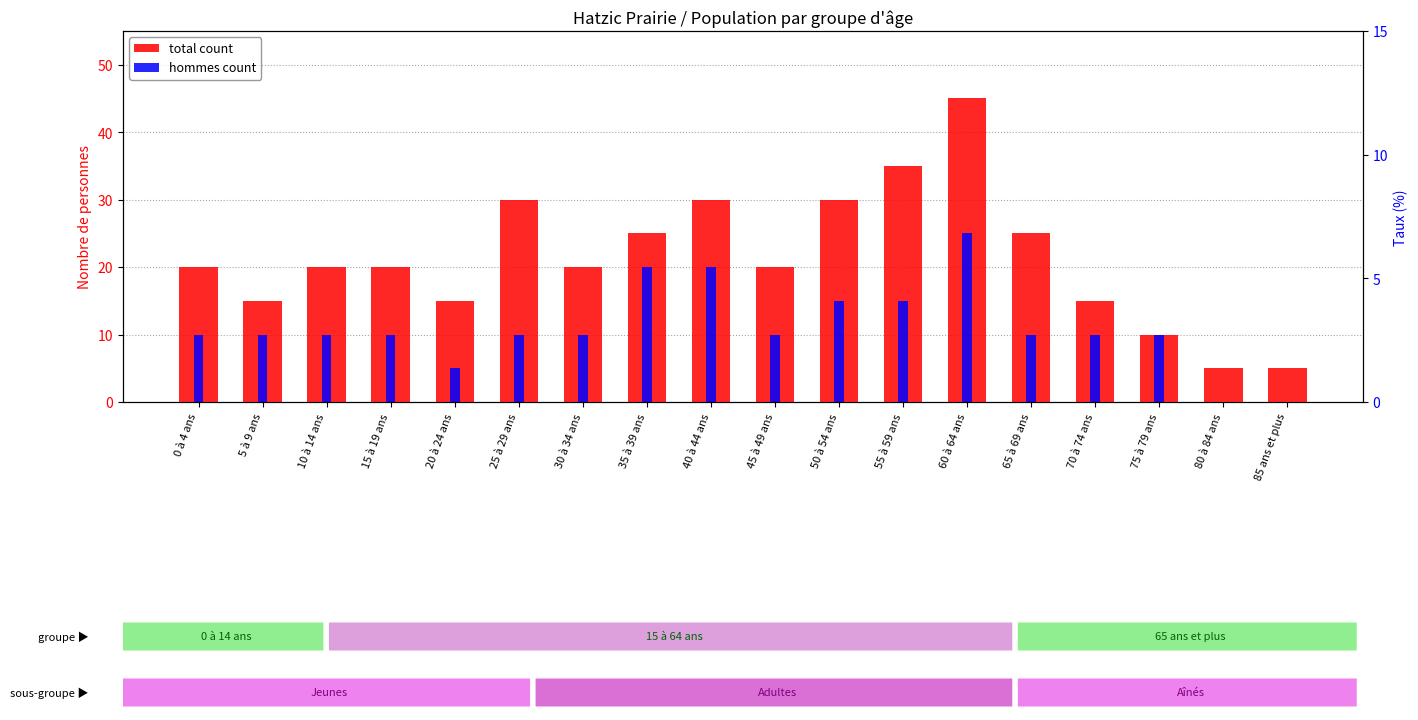

Which series has the largest total across all categories?

total count